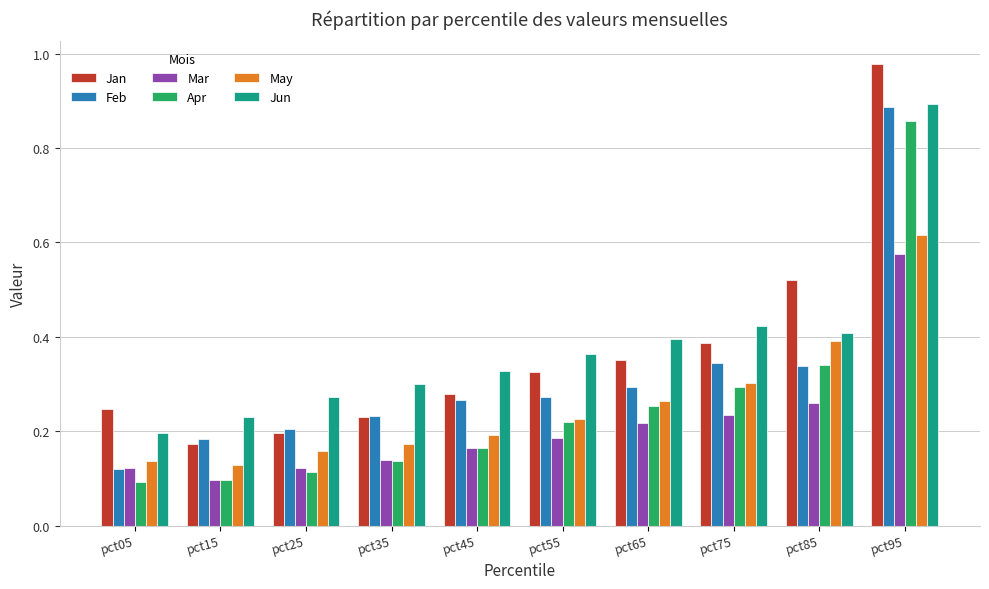

Is it true that Jan equals 0.3 at pct55?

True